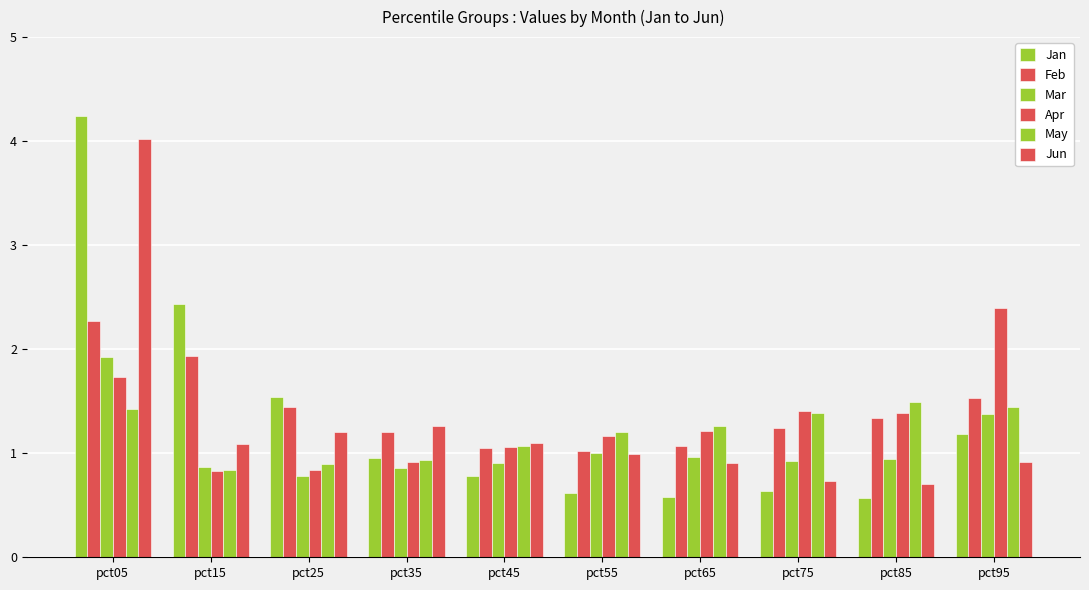

Does the chart contain stacked bars?

No